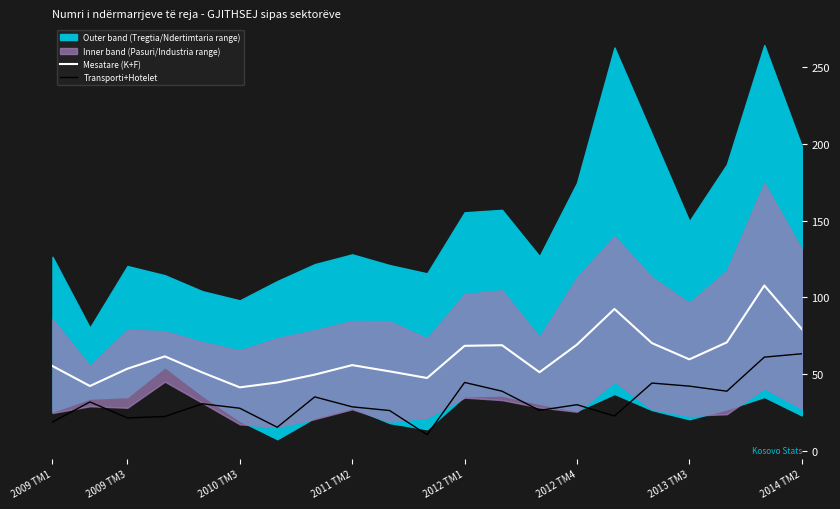

What is the average value of the Mesatare (K+F) series?

61.5